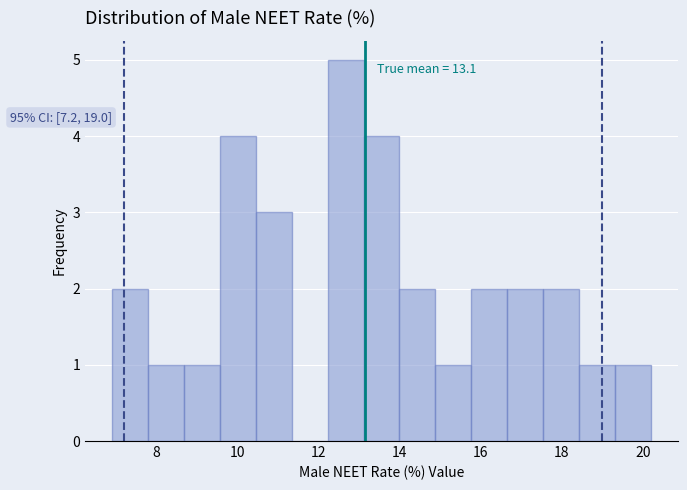

Which range on the x-axis has the tallest bar?

12.2 to 13.2